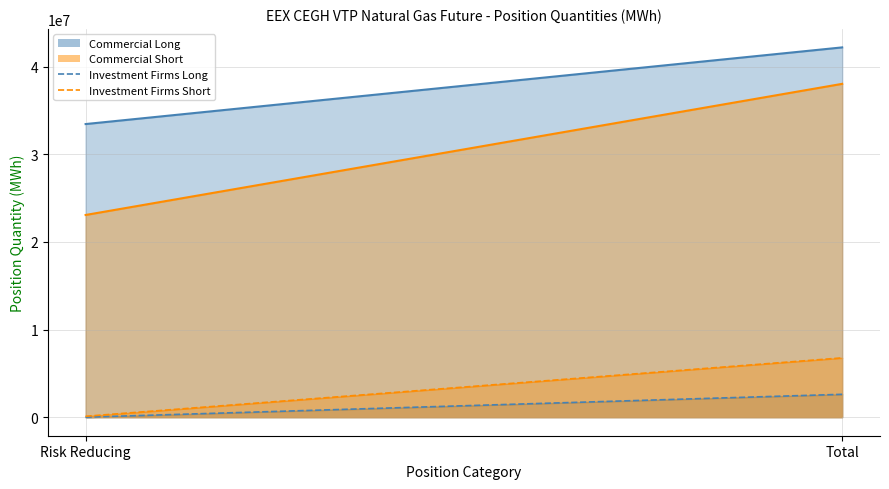

Between Risk Reducing and Total, which is larger?

Total